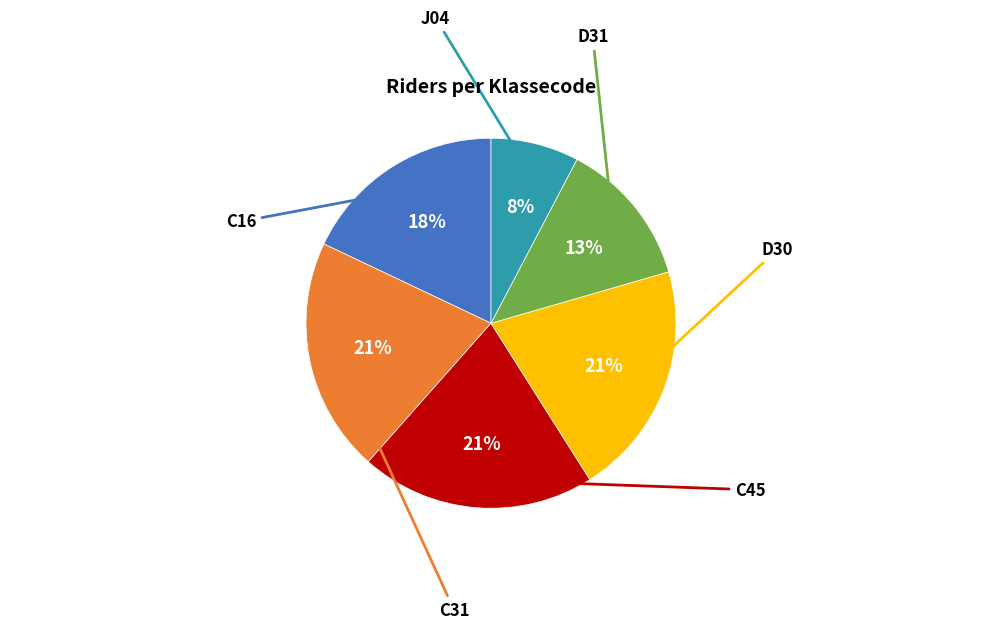

Is there any slice that represents more than half of the pie?

No